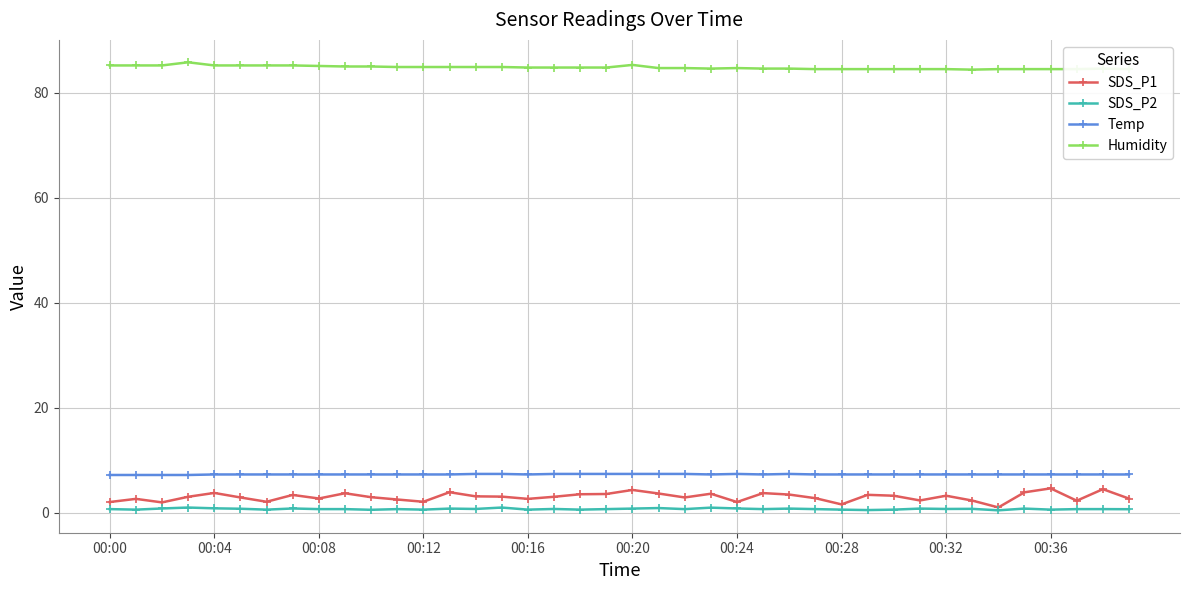

What is the value of the SDS_P1 point at the 22nd from the left?

3.7